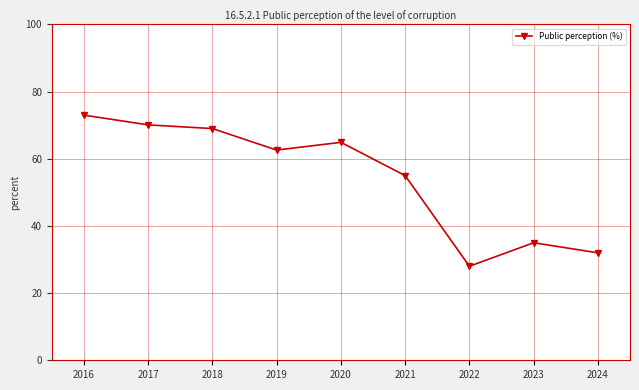

The value at 2023 is 35.0. True or false?

True